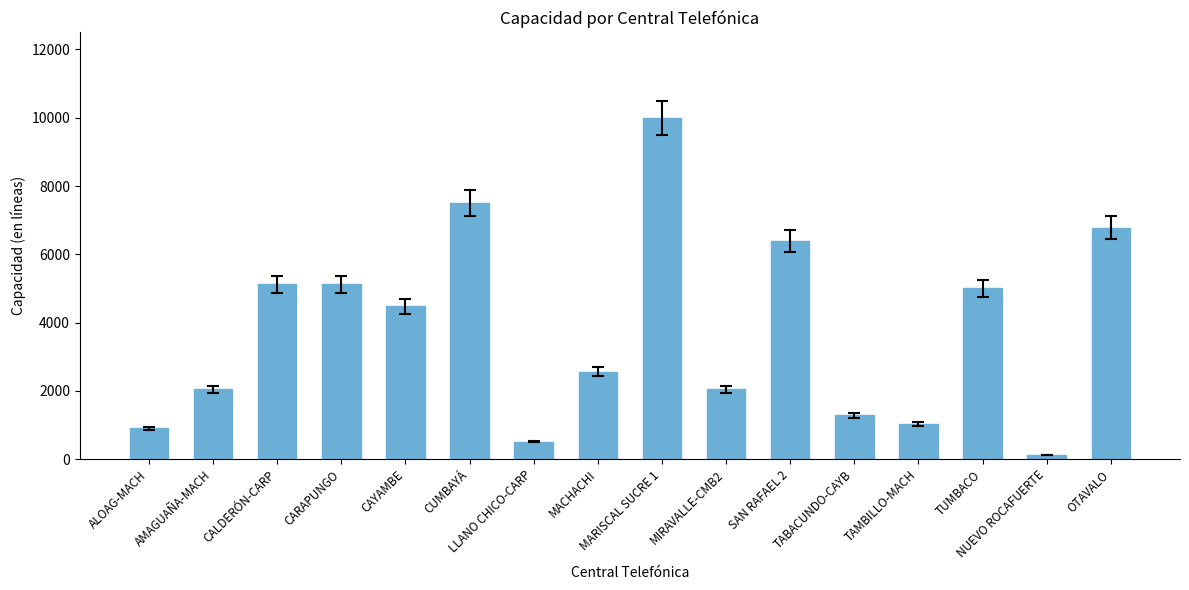

What is the greatest value displayed?

10000